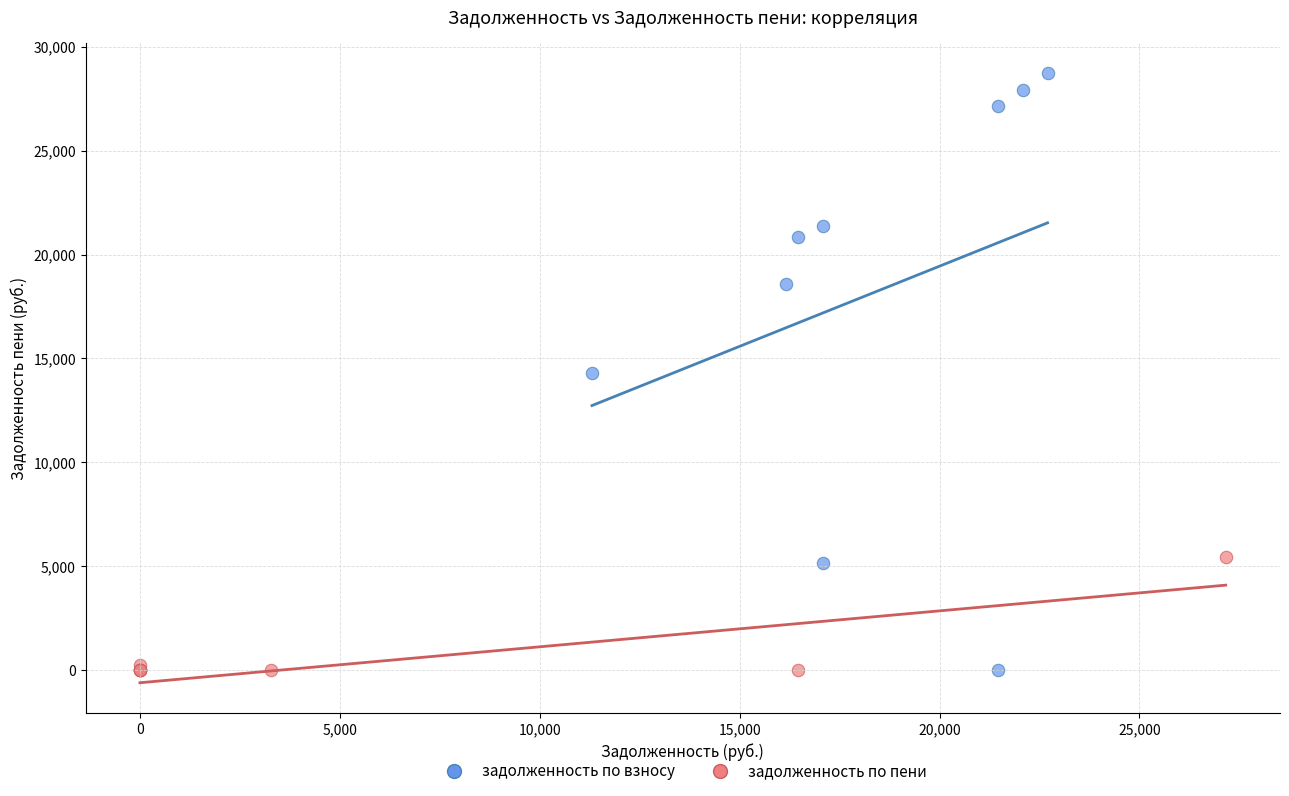

Which series reaches the maximum Y coordinate?

задолженность по взносу